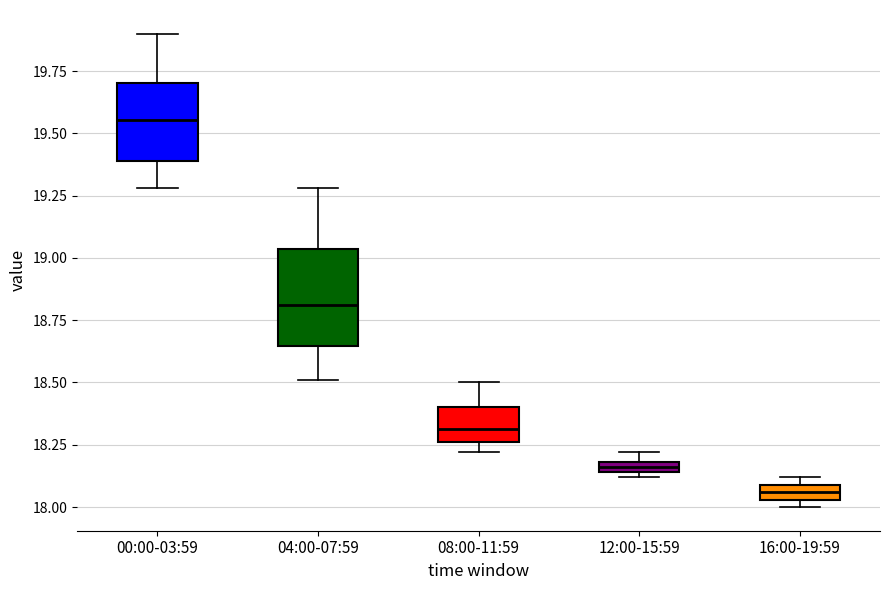

Which box has the lowest median line?

16:00-19:59